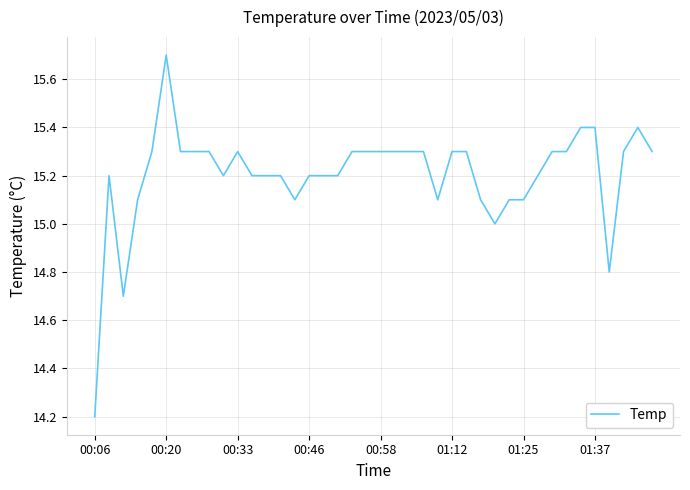

Does the chart display data point markers on the line(s)?

No